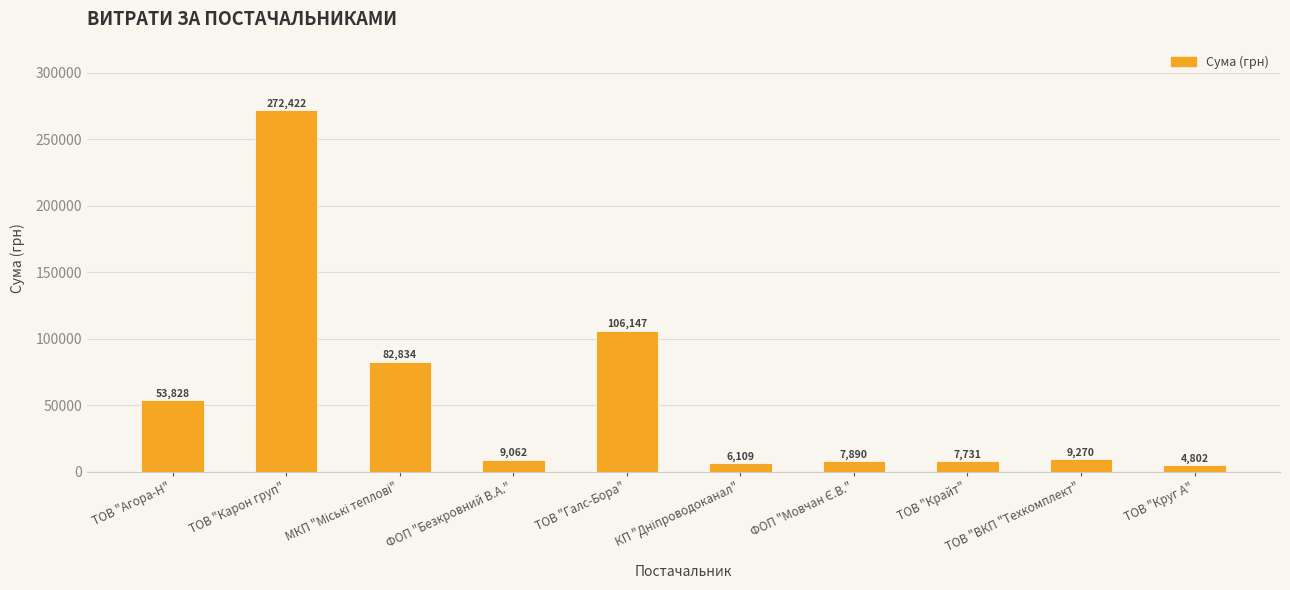

Where does the data first go above 9270?

ТОВ "Агора-Н"